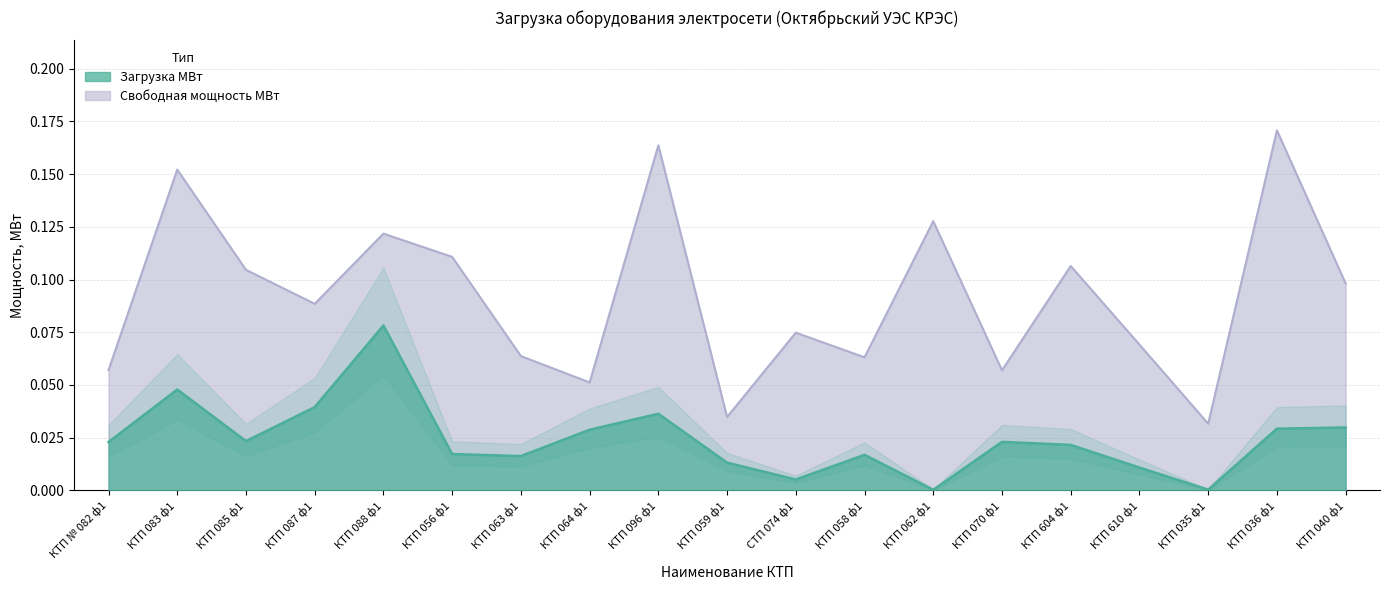

What is the total value across all series at КТП 063 ф1?

0.1